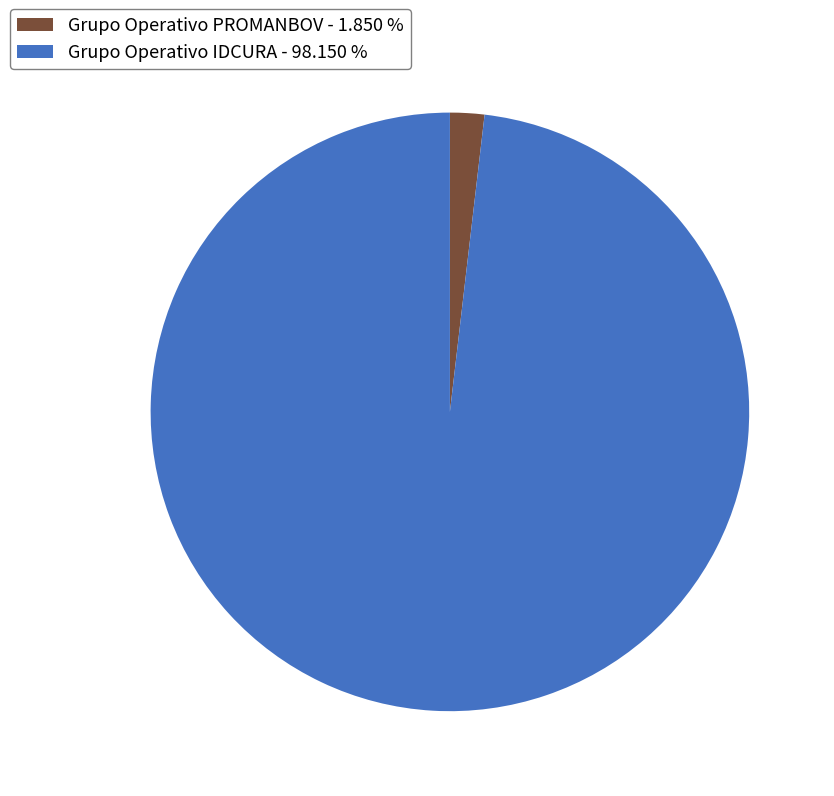

Between Grupo Operativo PROMANBOV and Grupo Operativo IDCURA, which is larger?

Grupo Operativo IDCURA